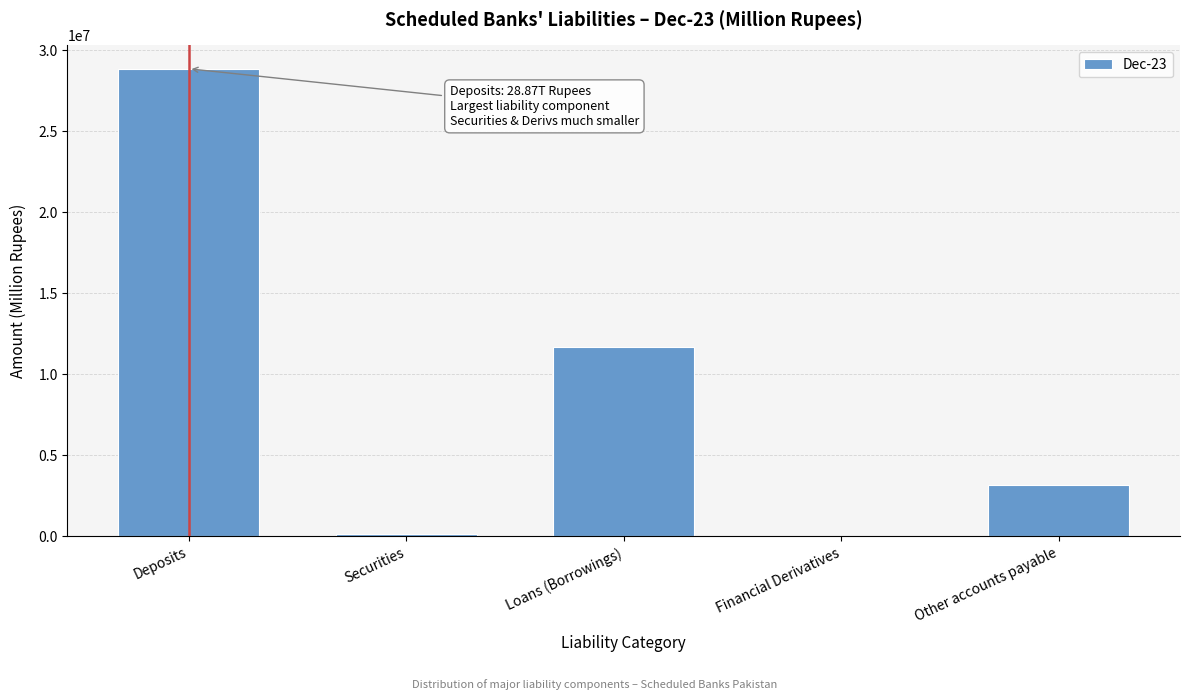

What is the sum of all values?

43893565.7